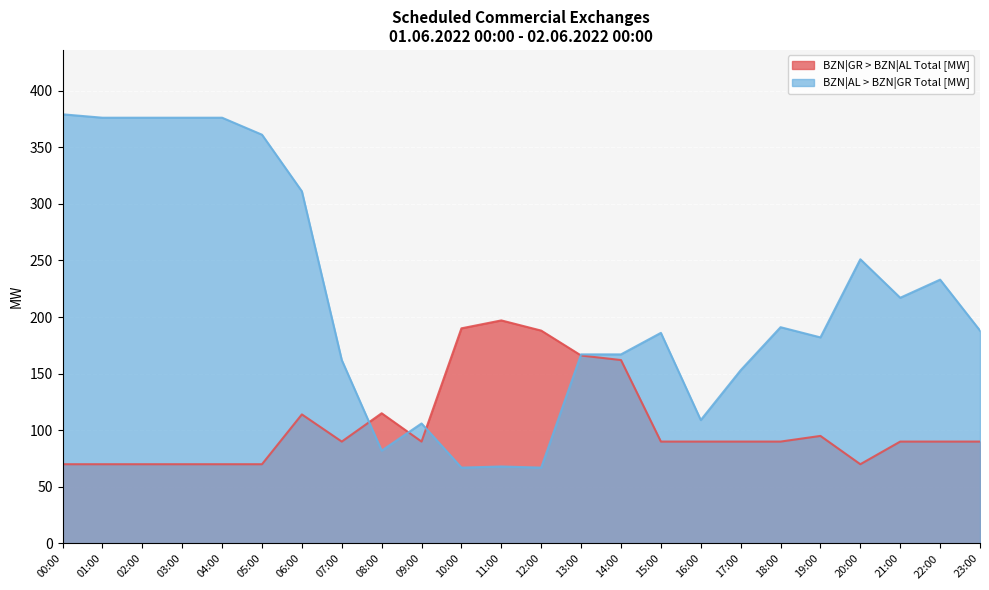

True or false: BZN|GR > BZN|AL Total [MW] has more than 0 interior local peaks.

True